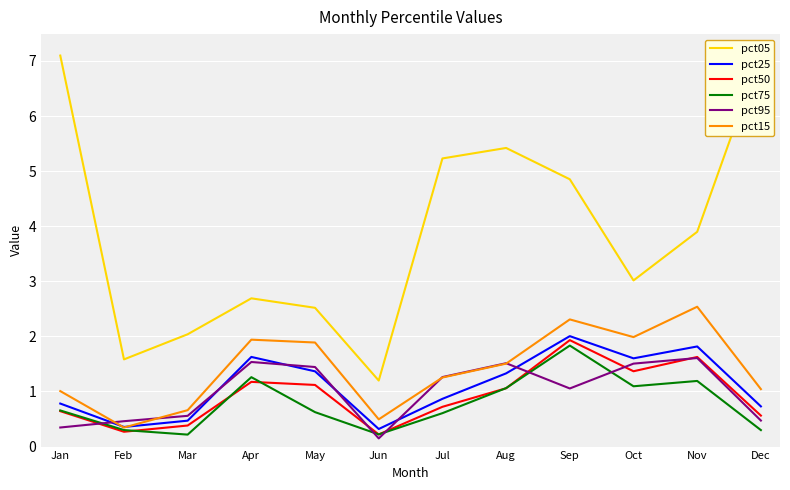

What is the sum of all pct25 values?

13.3